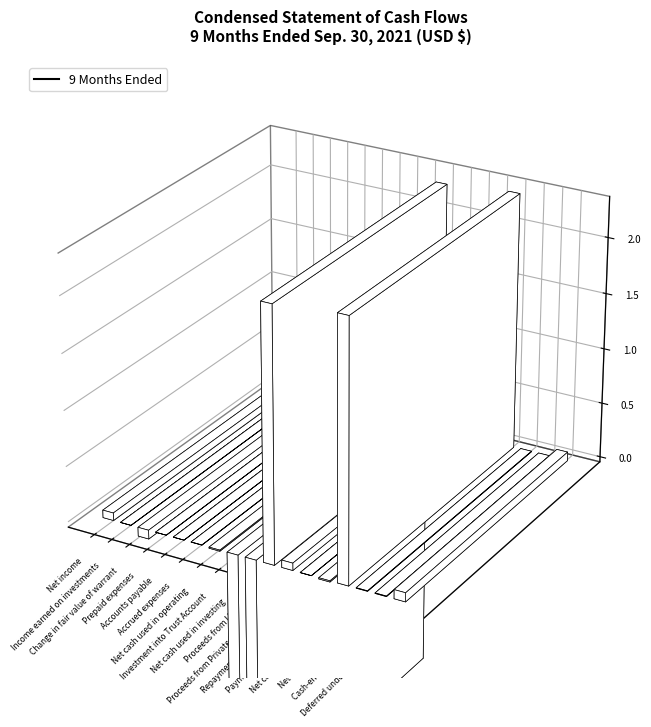

Rank the categories by value from lowest to highest.

Investment into Trust Account, Net cash used in investing, Change in fair value of warrant, Payment of offering costs, Net cash used in operating, Repayment of note payable, Income earned on investments, Prepaid expenses, Accounts payable, Accrued expenses, Net increase in cash, Cash-ending of period, Proceeds from Private Placement, Net income, Deferred underwriting fee, Proceeds from Units, Net cash from financing